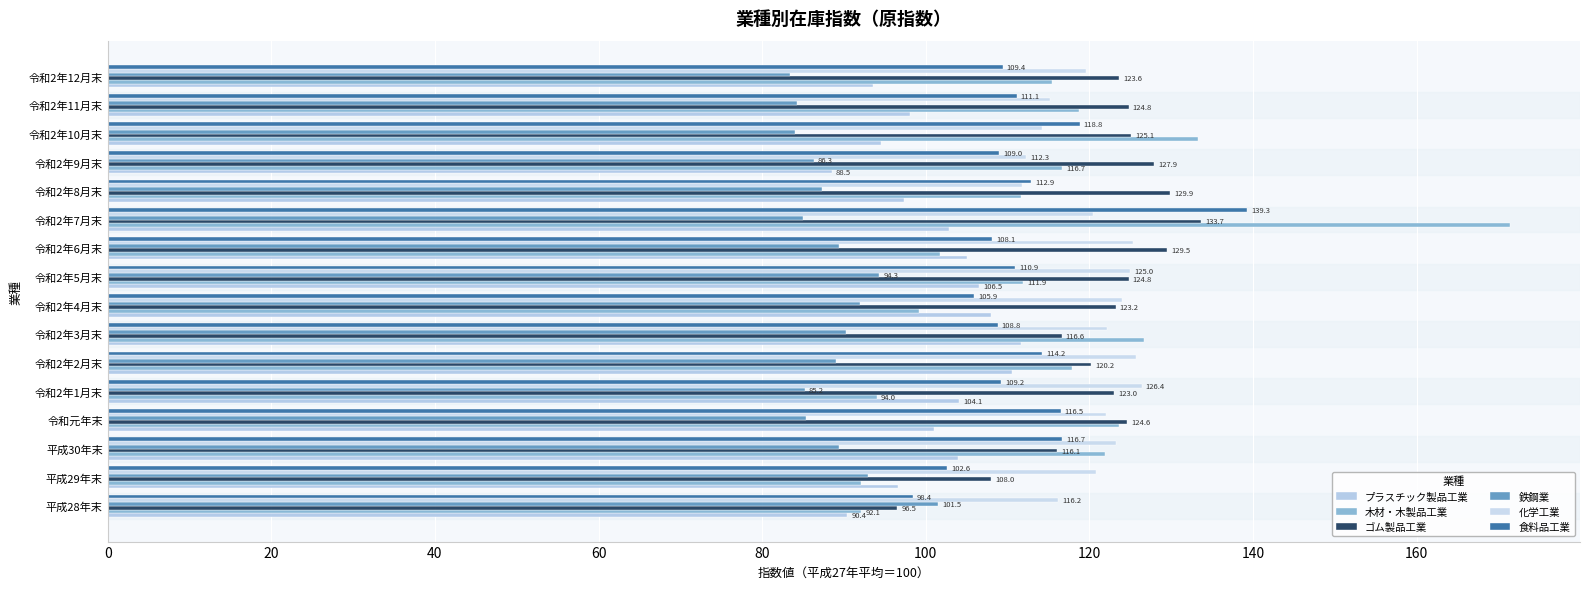

Which series has the largest total across all categories?

ゴム製品工業